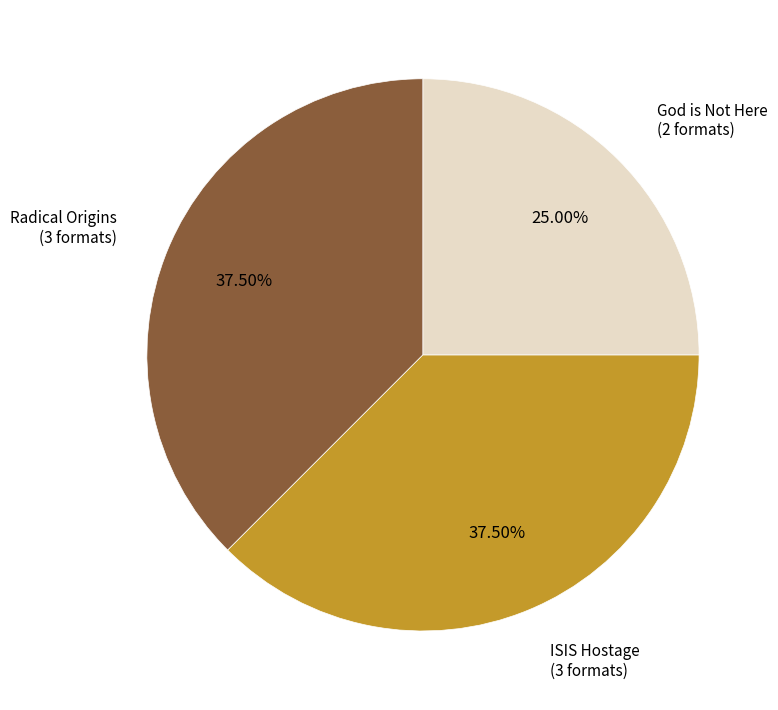

Is there any slice that represents more than half of the pie?

No